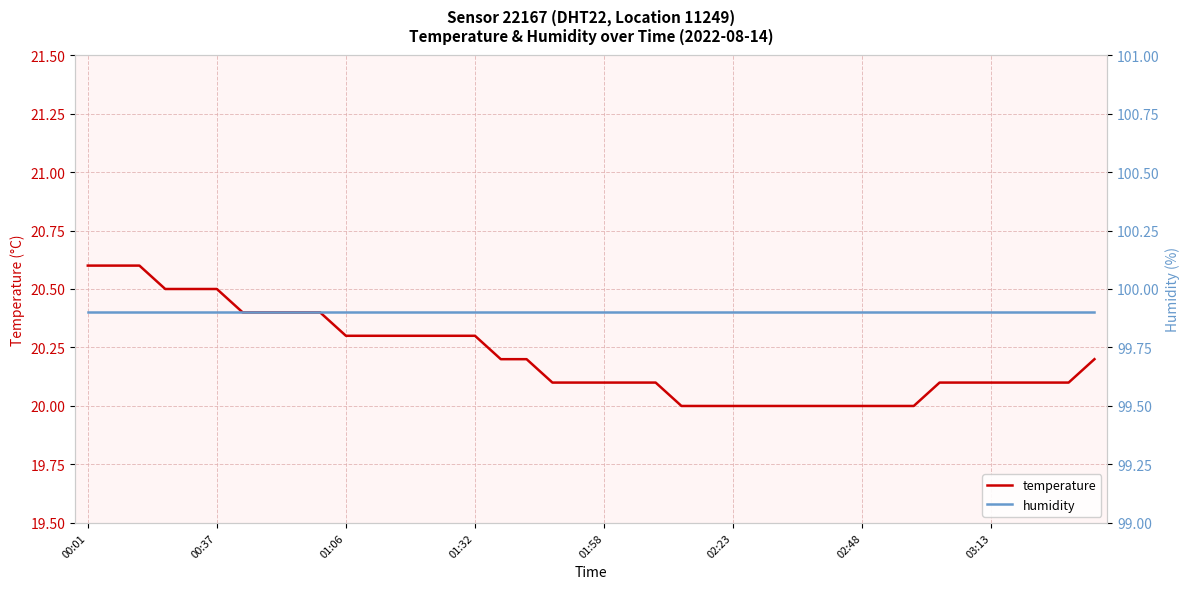

Rank the series by their average value, from lowest to highest.

temperature, humidity